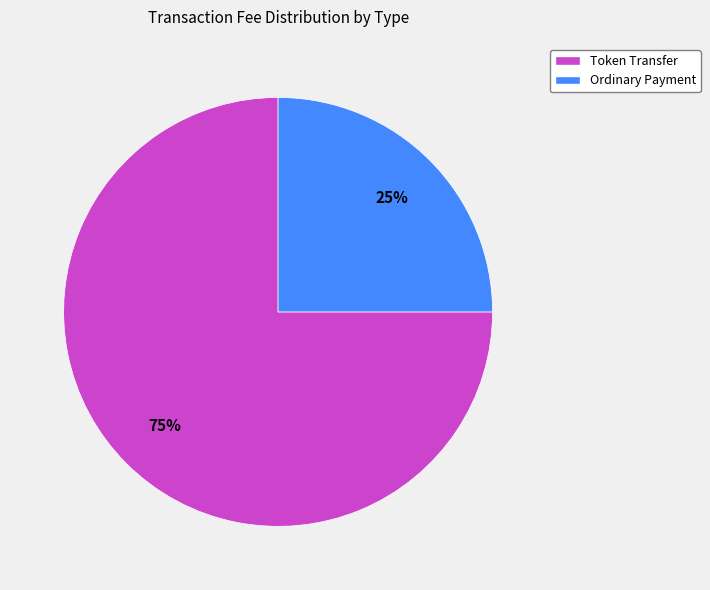

Which category has the smallest portion of the pie?

Ordinary Payment